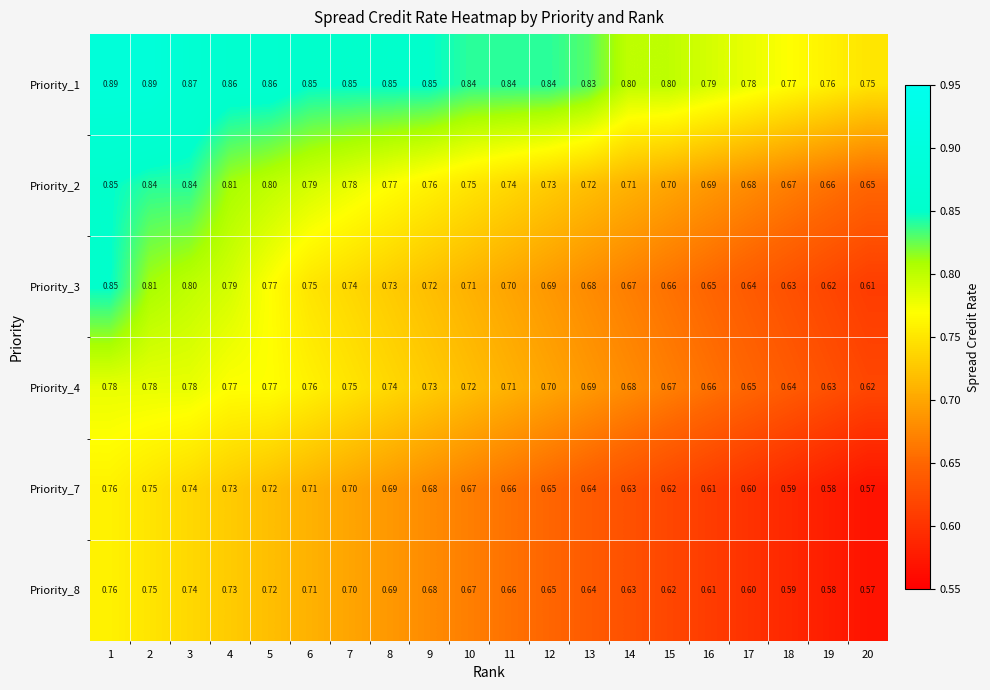

Which series changed the most between 12 and 17?

Priority_1